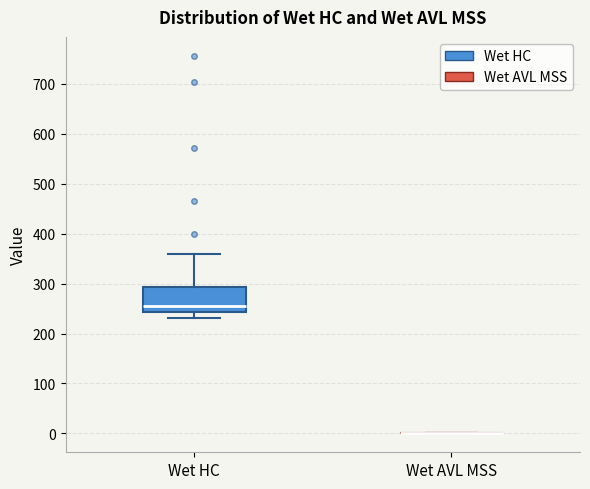

Reading left to right, transcribe this box plot: for each box, give where its median line is, the range the box spans, and where its two whiskers end, as read against the y-axis. The values are not printed on the chart, so give them approximately, as read against the axis.

Wet HC: median 250, box 240 to 290, whiskers 230 to 360
Wet AVL MSS: box collapsed to a line at 0, whiskers 0 to 0